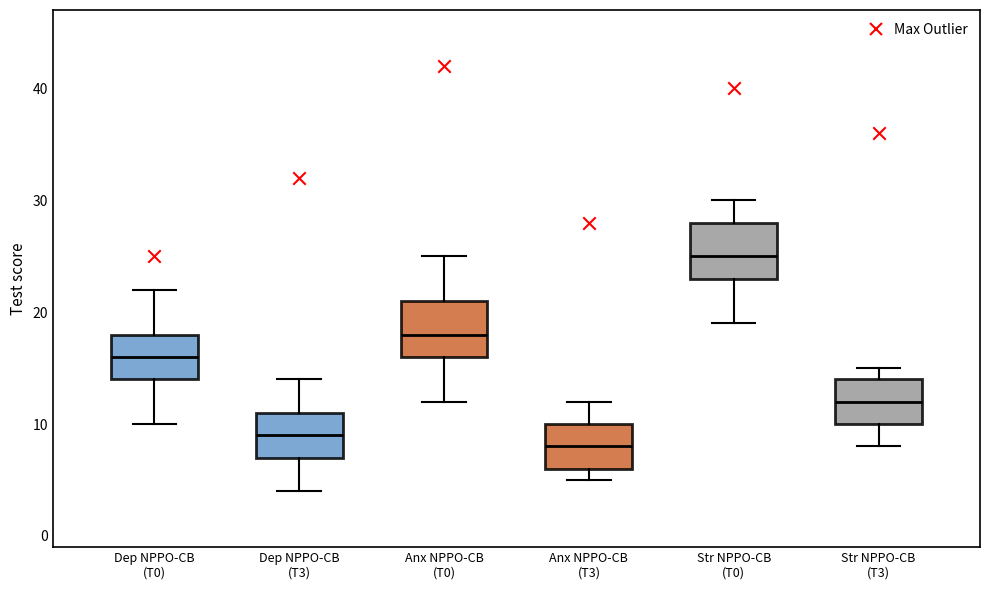

Which box has the highest median line?

Str NPPO-CB (T0)